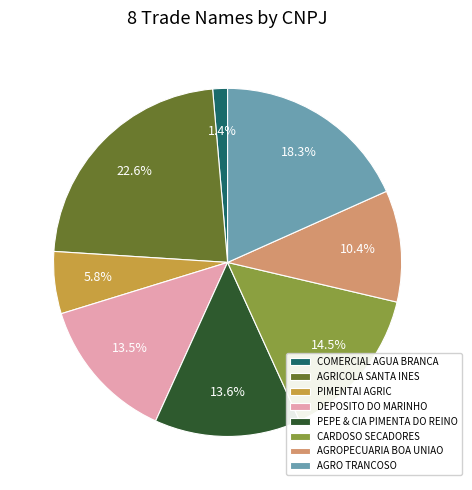

To the nearest percent, what is the average slice percentage?

12%